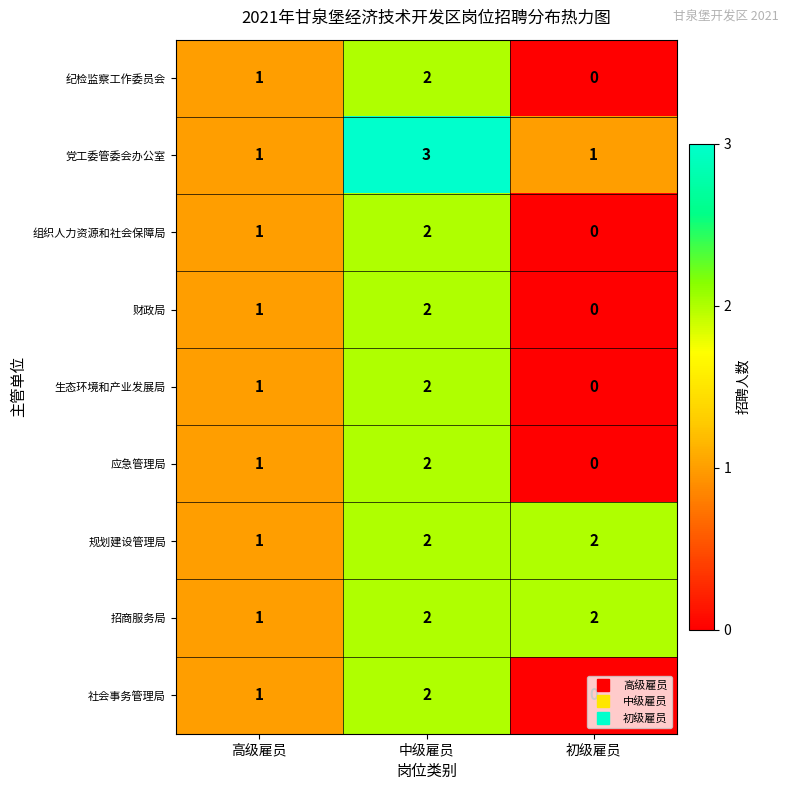

Is it true that 财政局 equals 1 at 中级雇员?

False